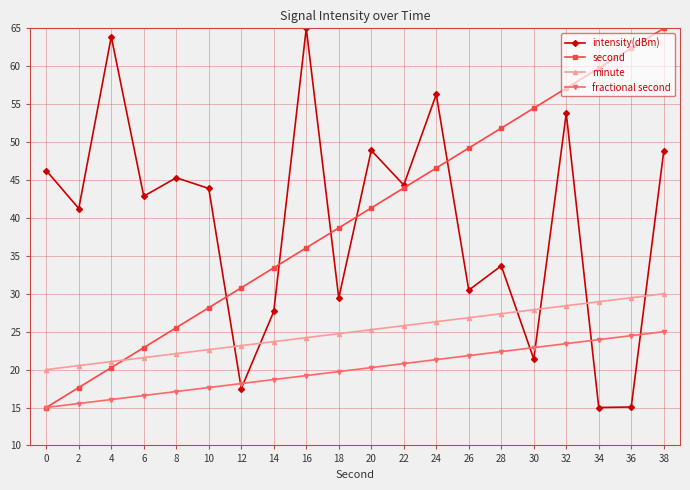

What is the value of the fractional second point at the 7th from the left?

18.2